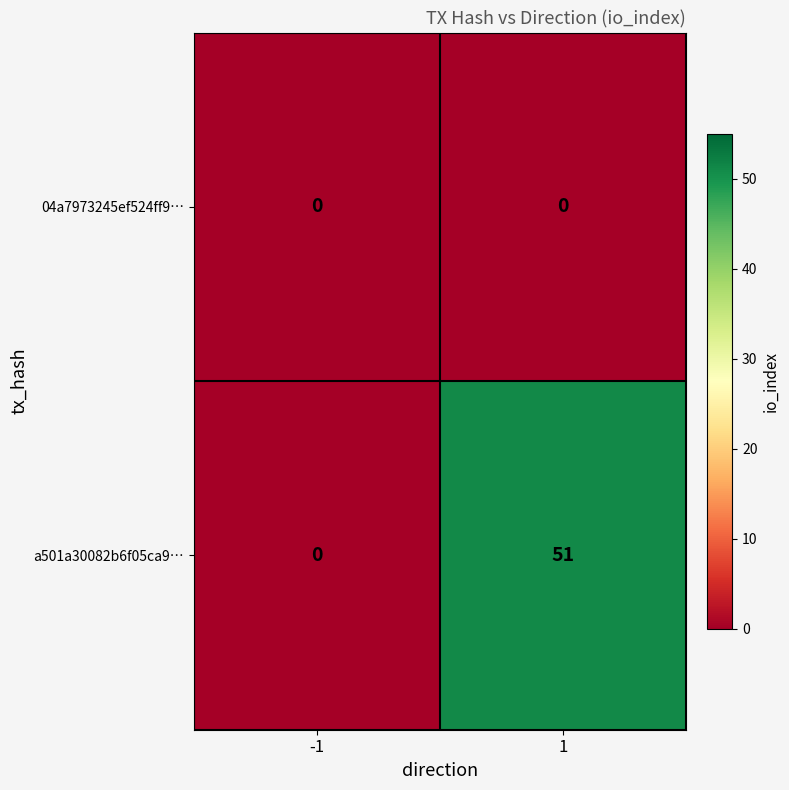

What is the total value across all series at 1?

51